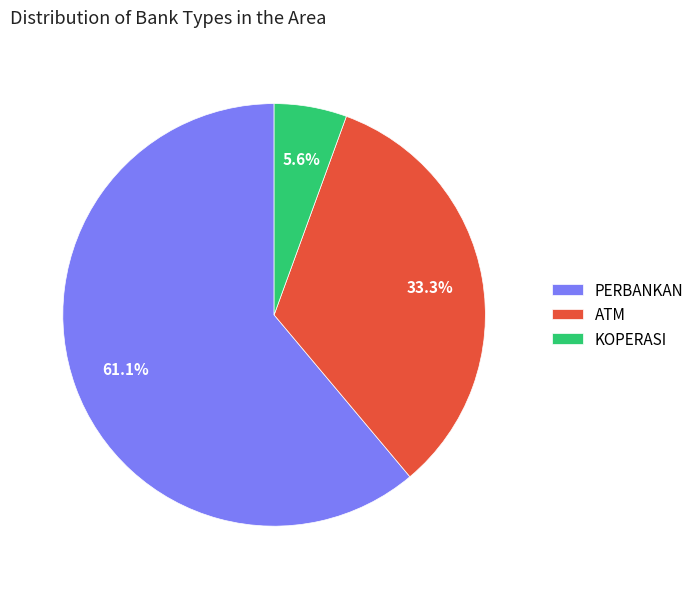

Rank the categories by value from lowest to highest.

KOPERASI, ATM, PERBANKAN